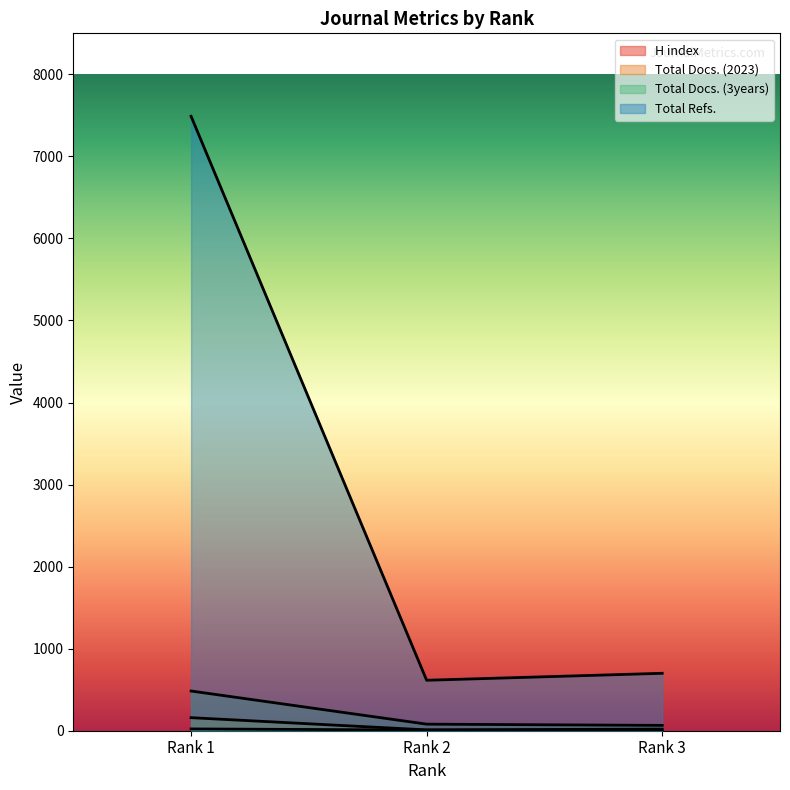

How many data points in Total Docs. (2023) are less than 20?

1